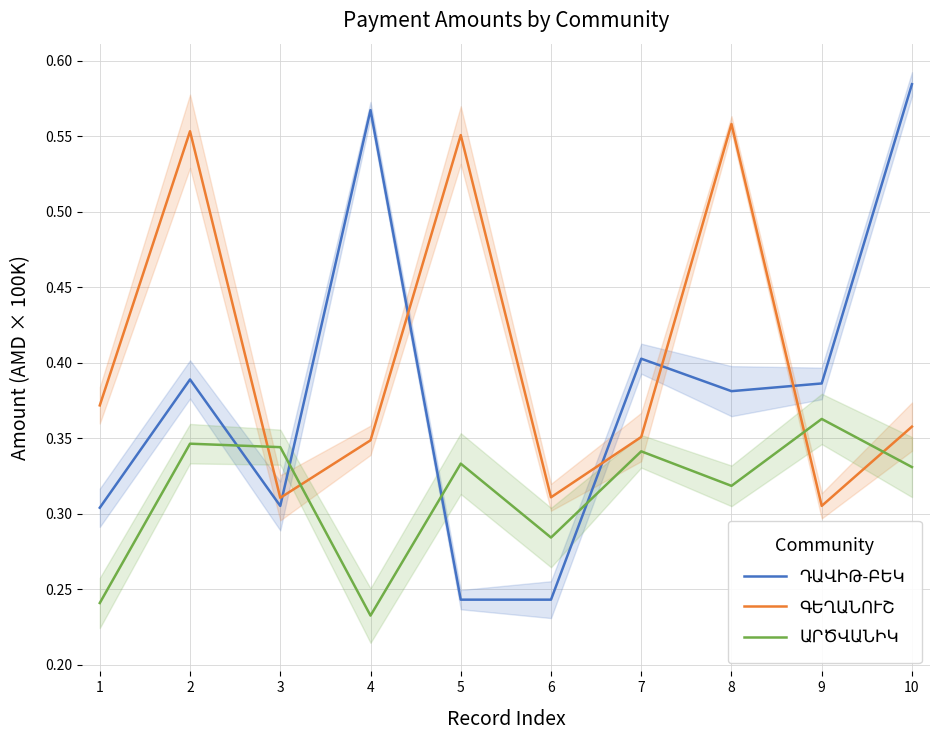

Rank the categories by ԱՐԾՎԱՆԻԿ value from lowest to highest.

4, 1, 6, 8, 10, 5, 7, 3, 2, 9